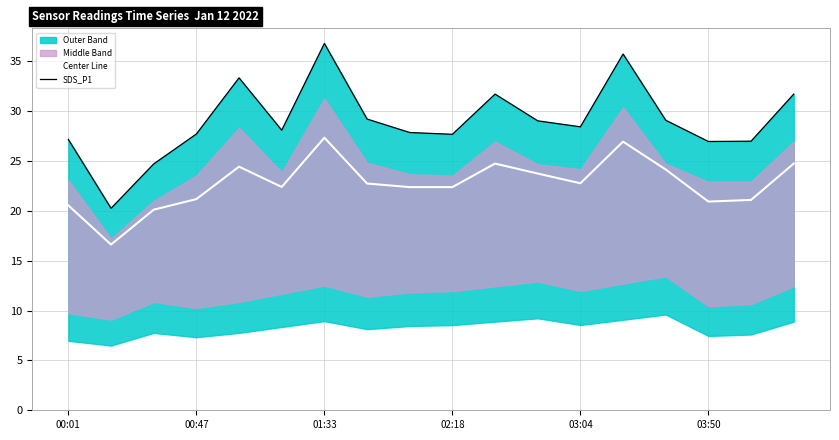

How many categories are shown in the chart?

18